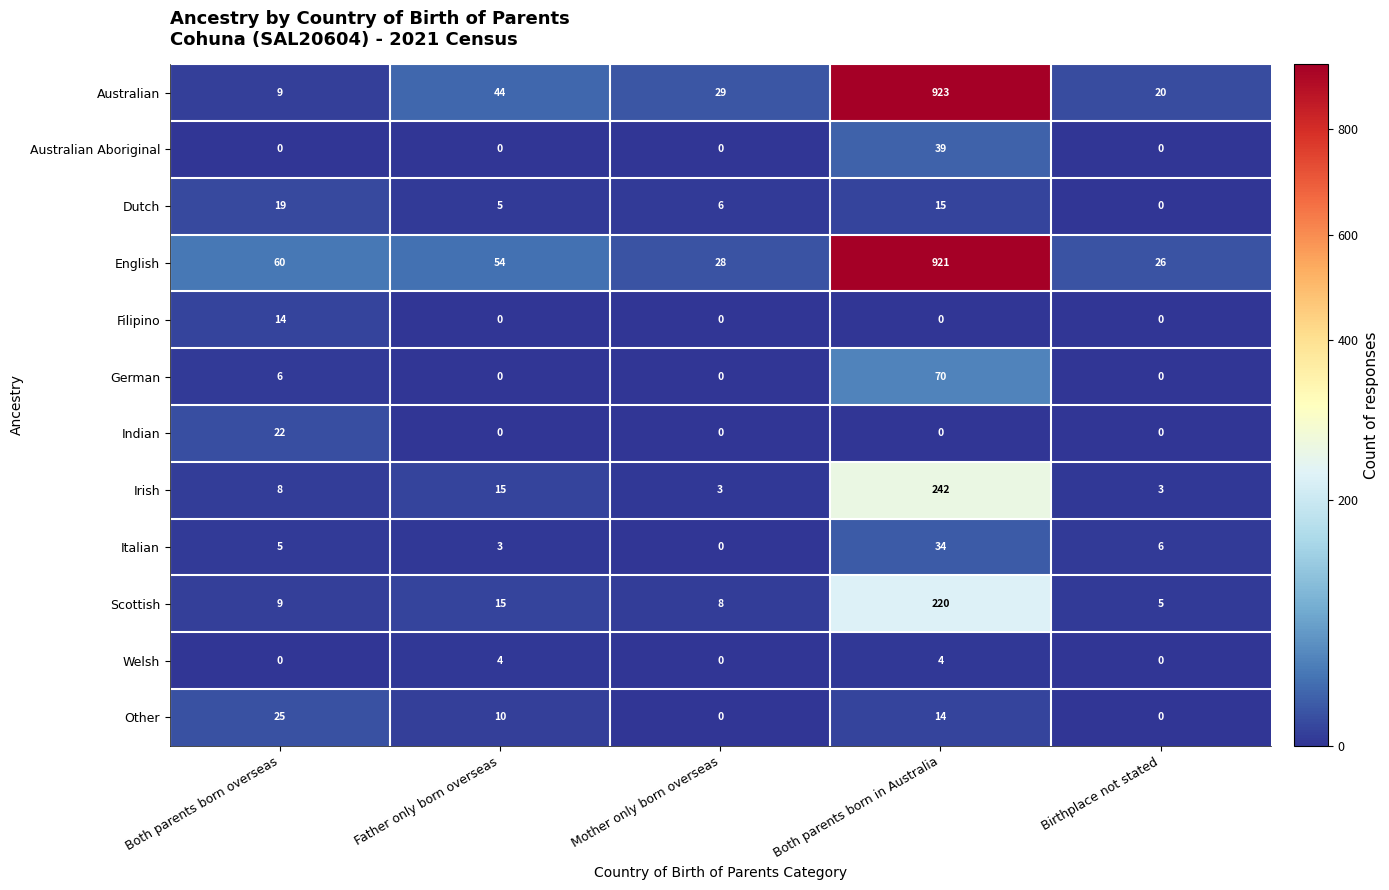

What is the maximum value shown in the chart?

923